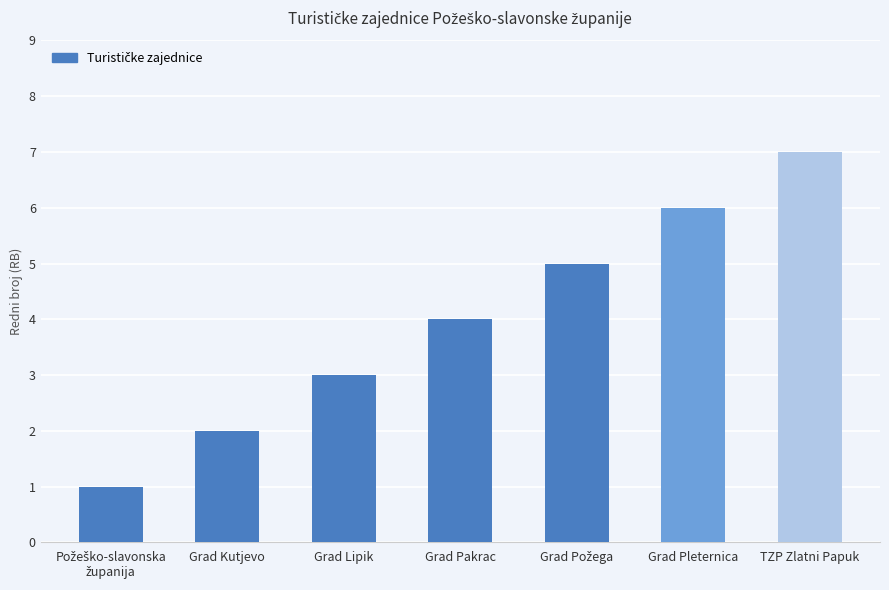

Is it true that the value at Grad Lipik is 3?

True